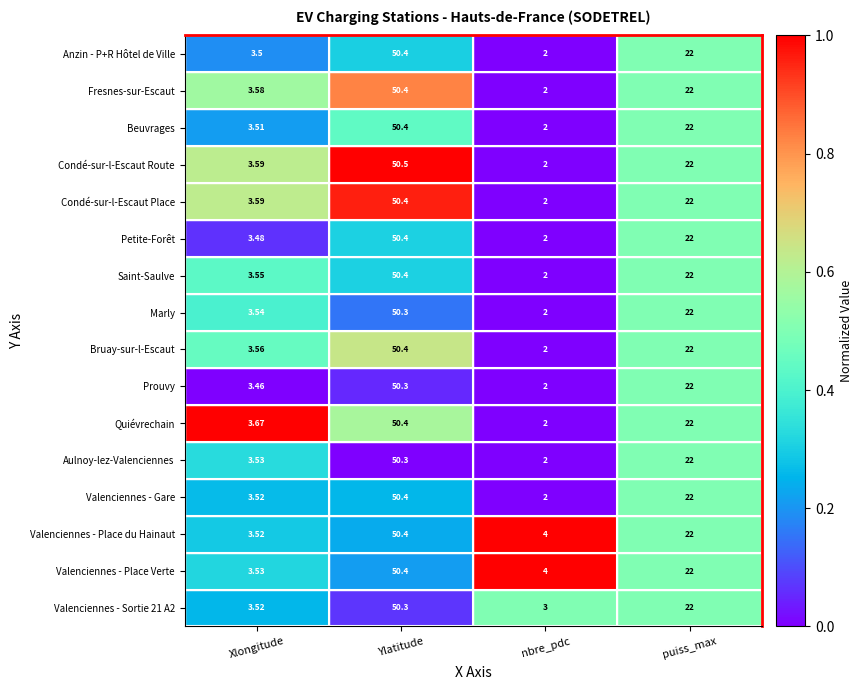

Which label corresponds to the largest value in the chart?

Ylatitude